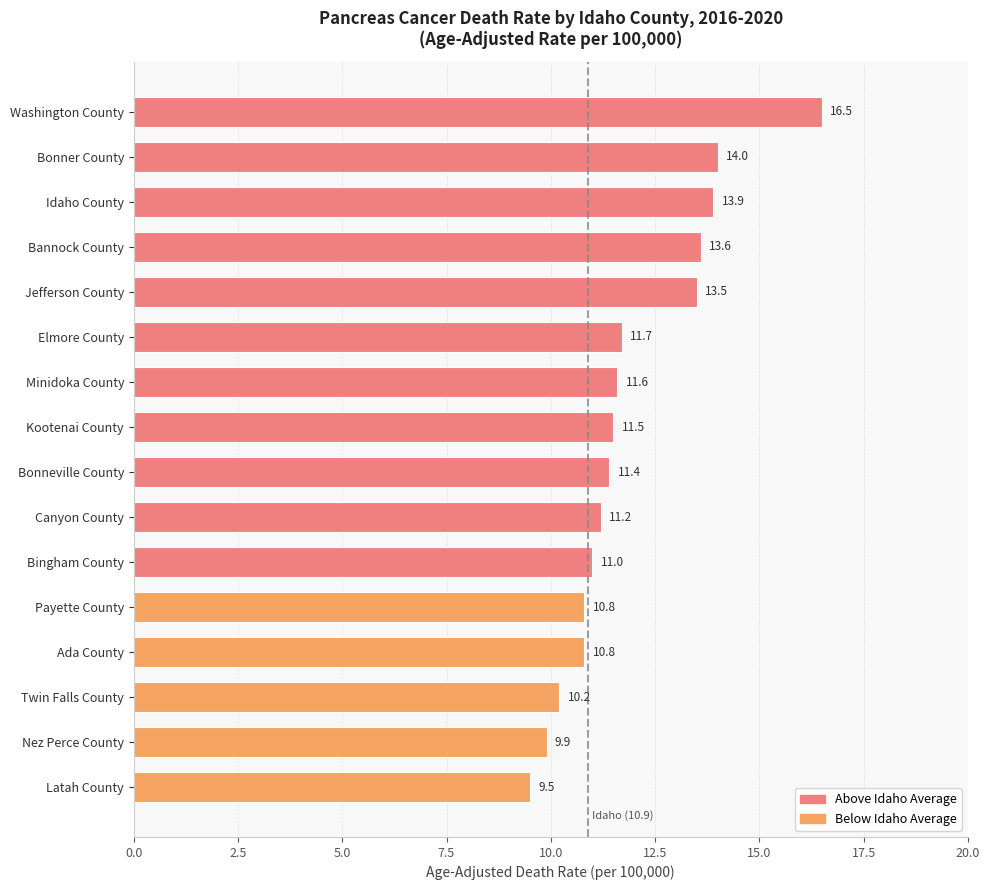

The value at Minidoka County is 20.1. True or false?

False